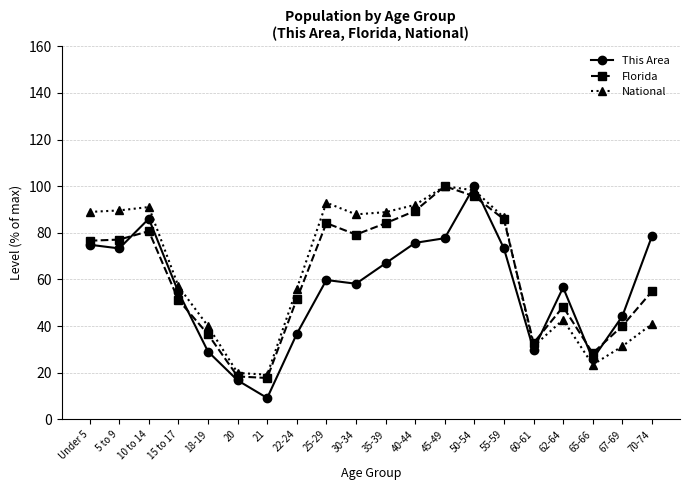

At which category does the chart reach its minimum across all series?

21